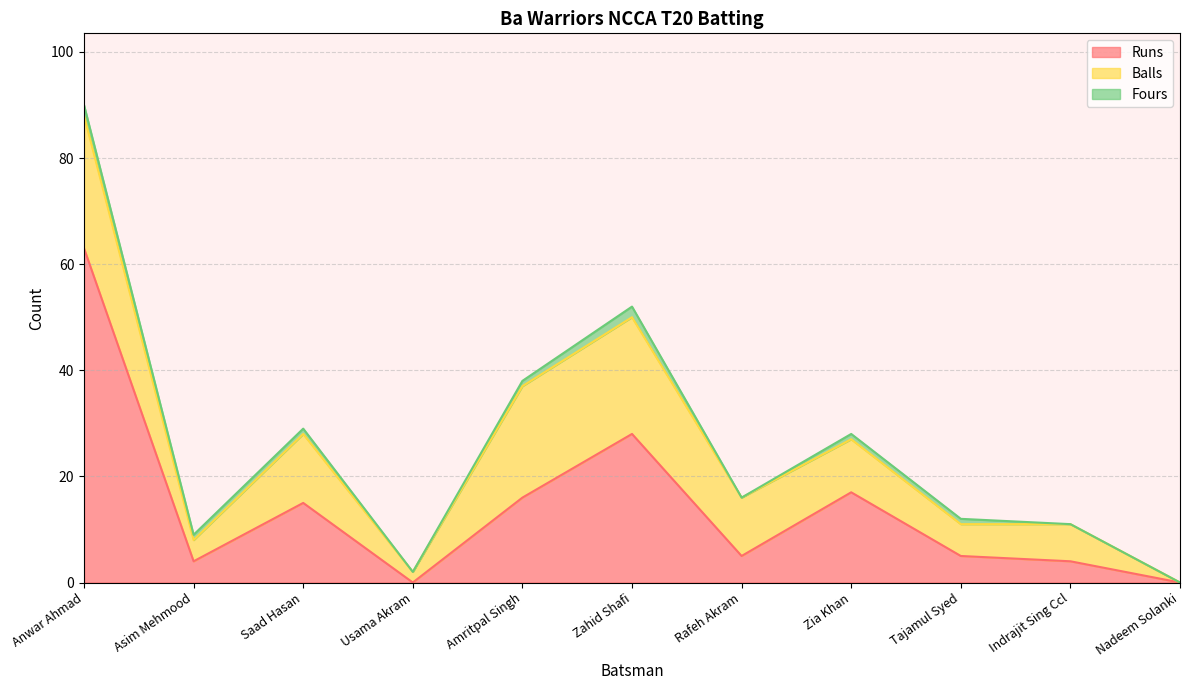

True or false: Balls has more than 0 points higher than both neighbors.

True